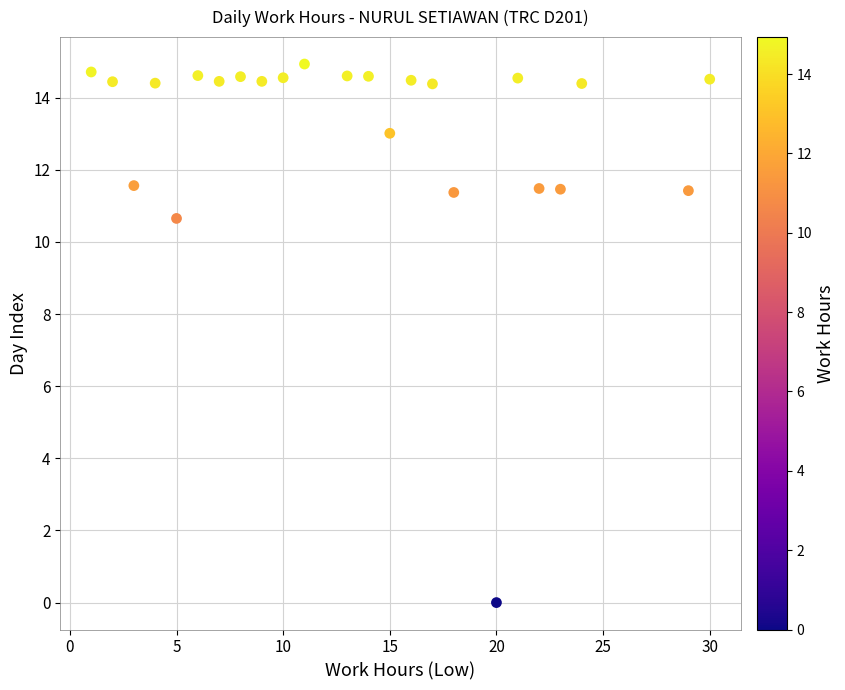

What is the range of X values (max minus min)?

29.0